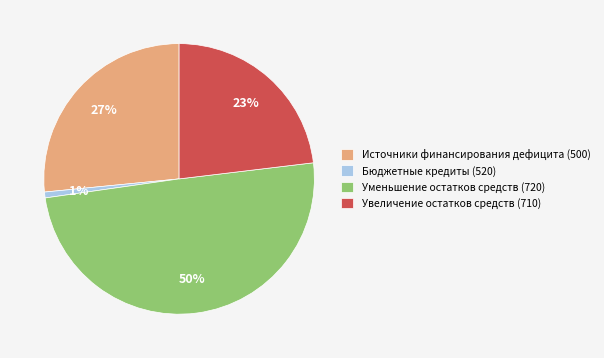

Between Уменьшение остатков средств (720) and Увеличение остатков средств (710), which is larger?

Уменьшение остатков средств (720)